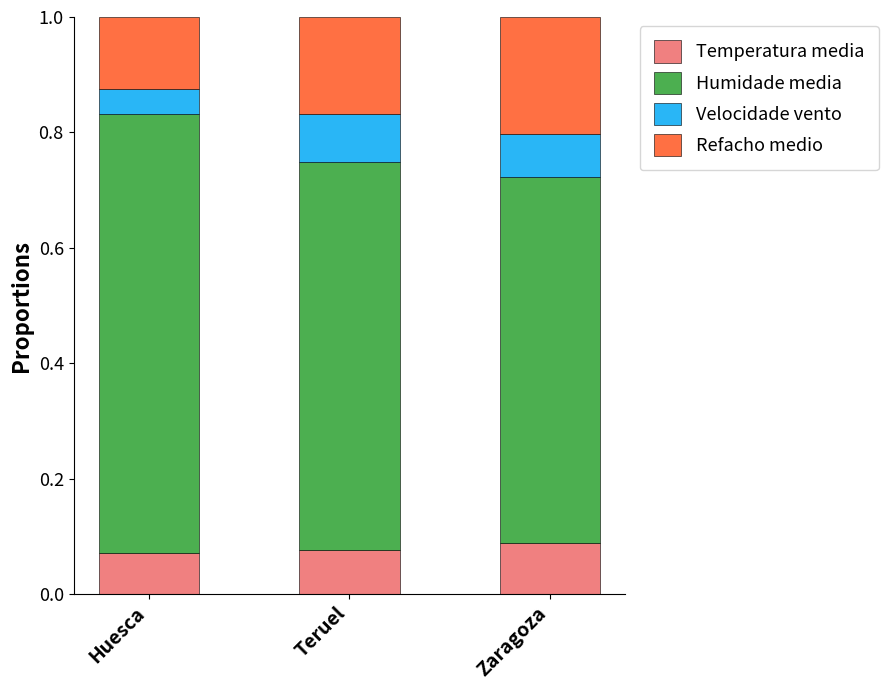

What is the label of the 1st bar from the right?

Zaragoza